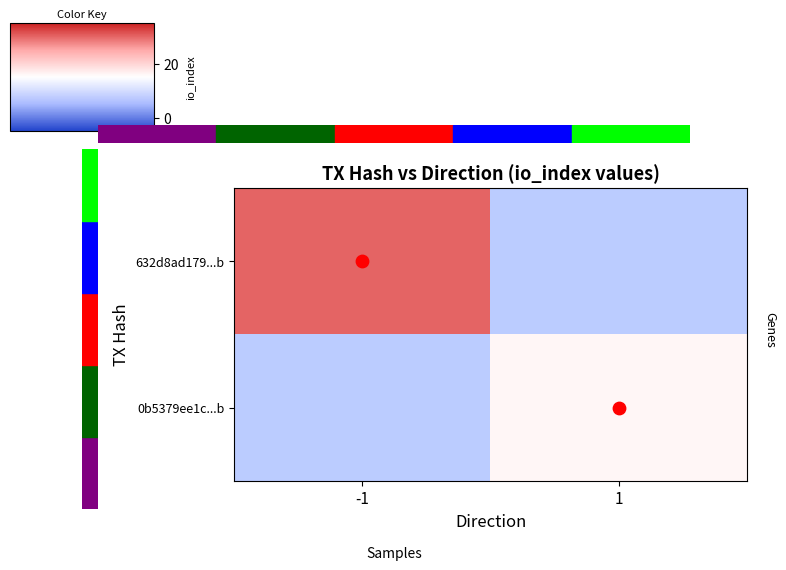

At how many categories does at least one series exceed 22?

1